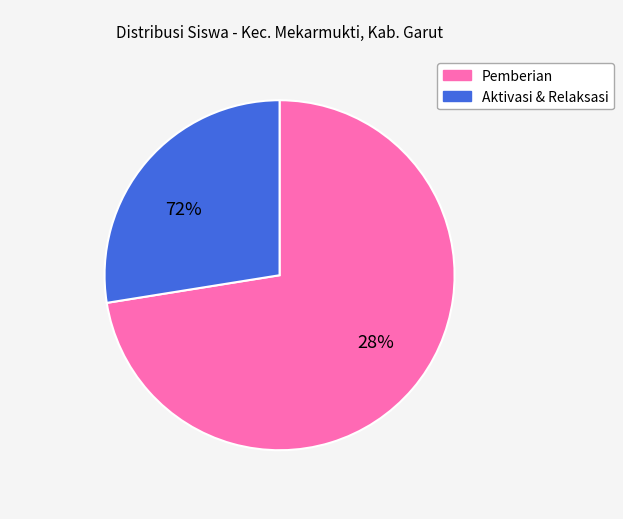

True or false: SD IT AL-MUSTOFA accounts for 1% of the total.

False